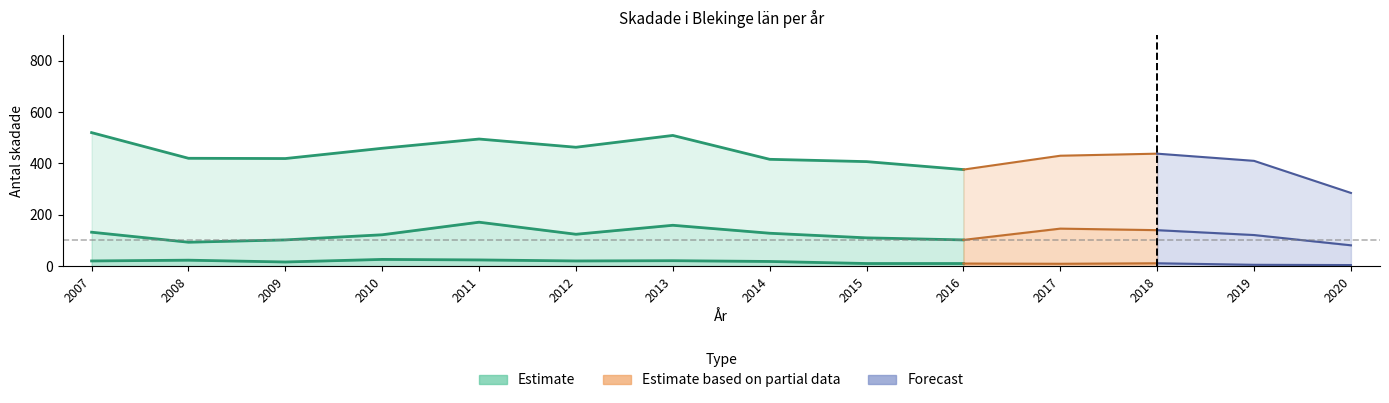

List the series in order of their peak value, highest first.

Lindrigt skadad (ISS 1-3) Totalsumma, Måttligt skadad (ISS 4-8) Totalsumma, Allvarligt skadad (ISS 9-) Totalsumma